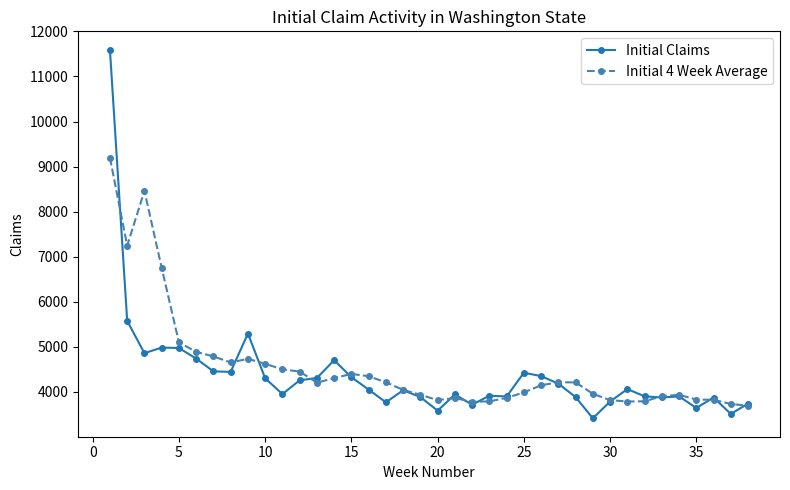

What is the smallest value displayed?

3414.0